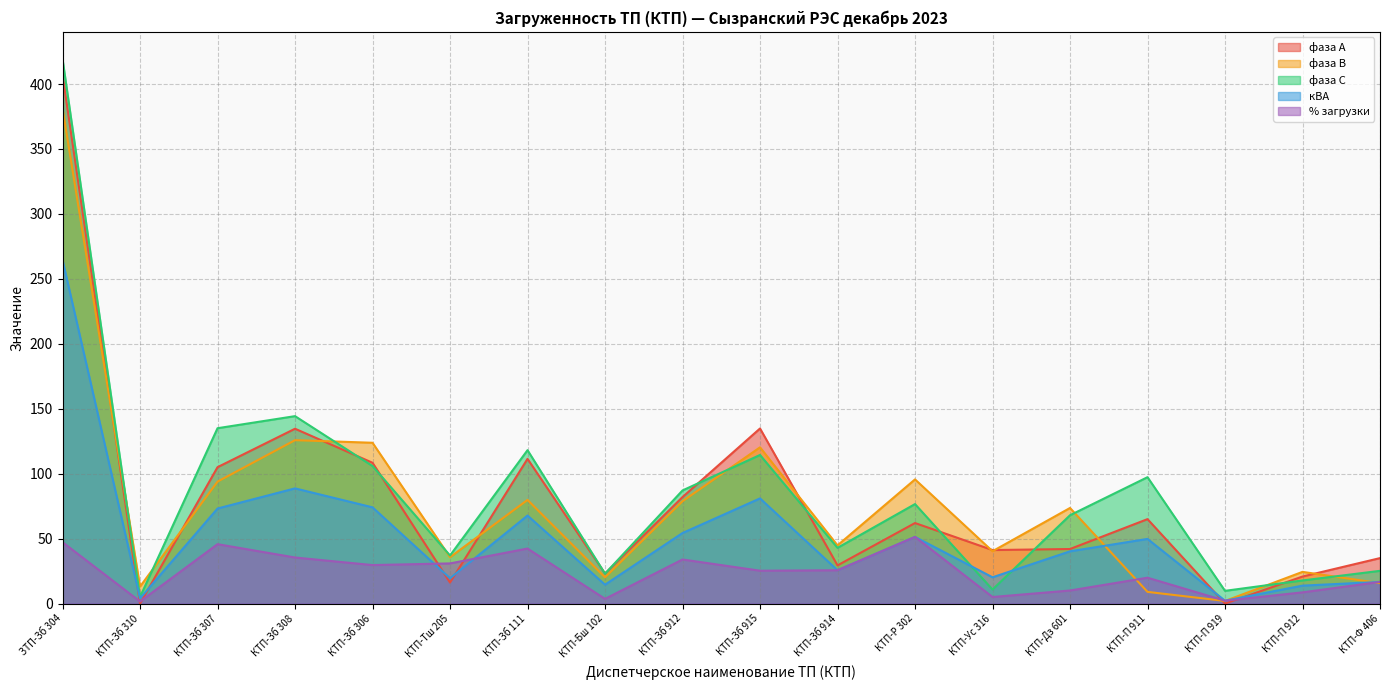

What is the greatest value displayed?

419.2